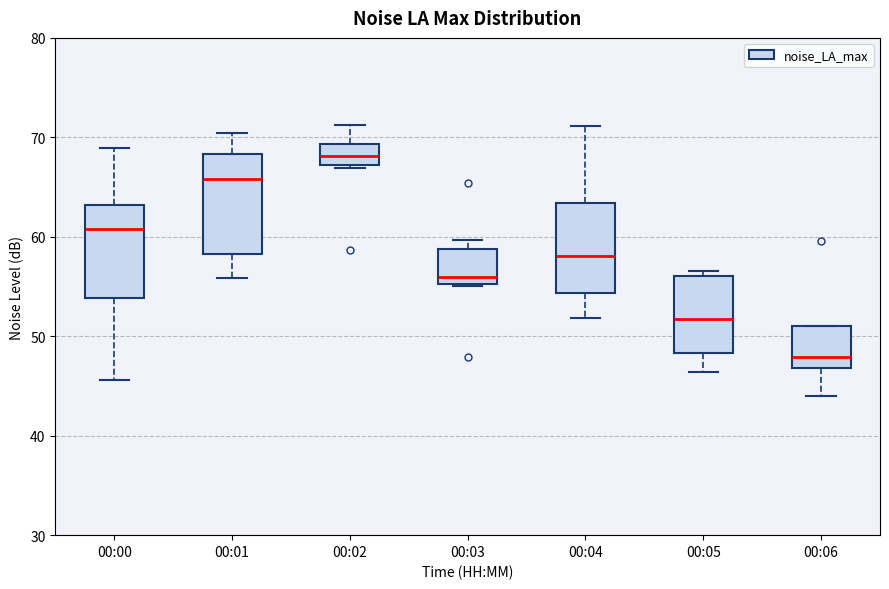

Reading left to right, read every box against the y-axis: the position of its median line, the range the box covers, and the ends of its whiskers. The values are not printed on the chart, so give them approximately, as read against the axis.

00:00: median 61, box 54 to 63, whiskers 46 to 69
00:01: median 66, box 58 to 68, whiskers 56 to 70
00:02: median 68, box 67 to 69, whiskers 67 to 71
00:03: median 56, box 55 to 59, whiskers 55 to 60
00:04: median 58, box 54 to 63, whiskers 52 to 71
00:05: median 52, box 48 to 56, whiskers 46 to 57
00:06: median 48, box 47 to 51, whiskers 44 to 51